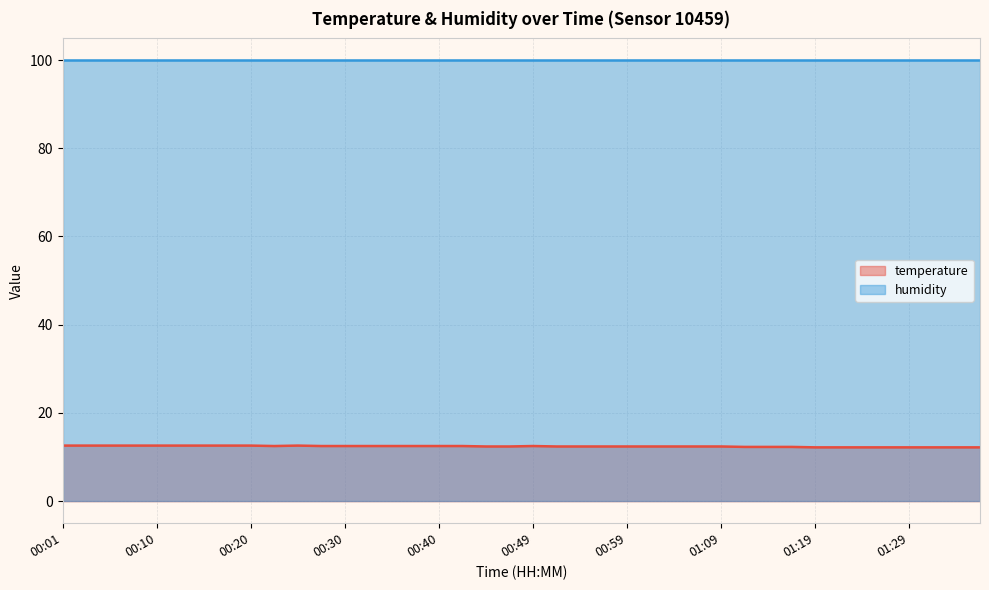

True or false: the data shows 12.5 at 00:35.

True